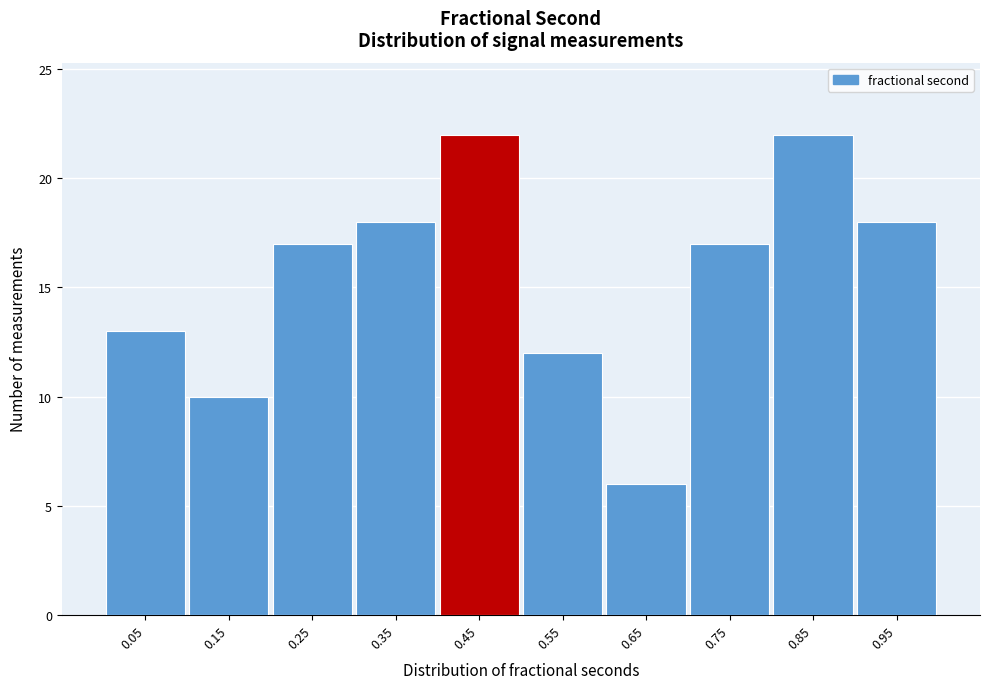

What is the height of the bar covering 0.0 to 0.1 on the x-axis? The values are not printed on the chart, so give them approximately, as read against the axis.

13